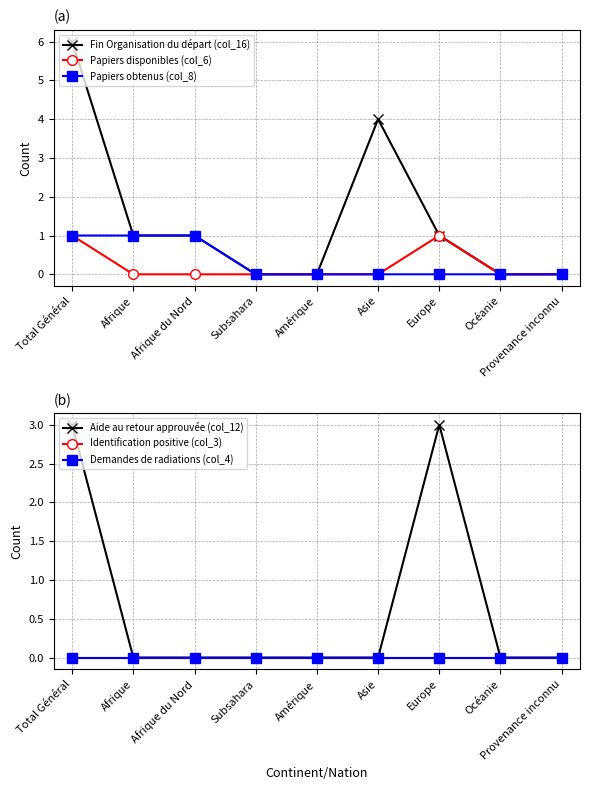

True or false: Papiers obtenus (col_8) has more than 2 points higher than both neighbors.

False